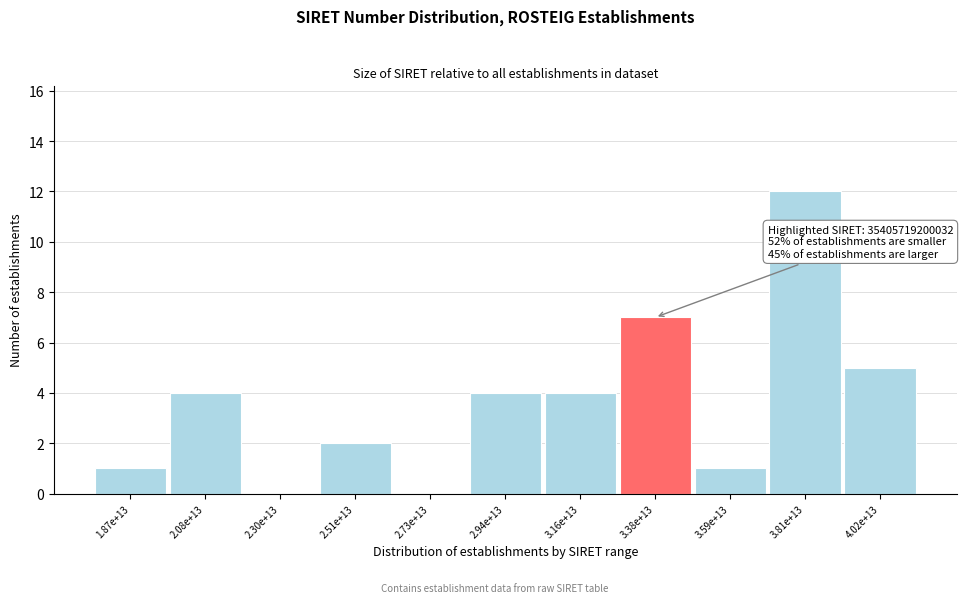

Reading left to right, transcribe all the data shown in this chart.

1.87e+13=1	2.08e+13=4	2.30e+13=0	2.51e+13=2	2.73e+13=0	2.94e+13=4	3.16e+13=4	3.38e+13=7	3.59e+13=1	3.81e+13=12	4.02e+13=5